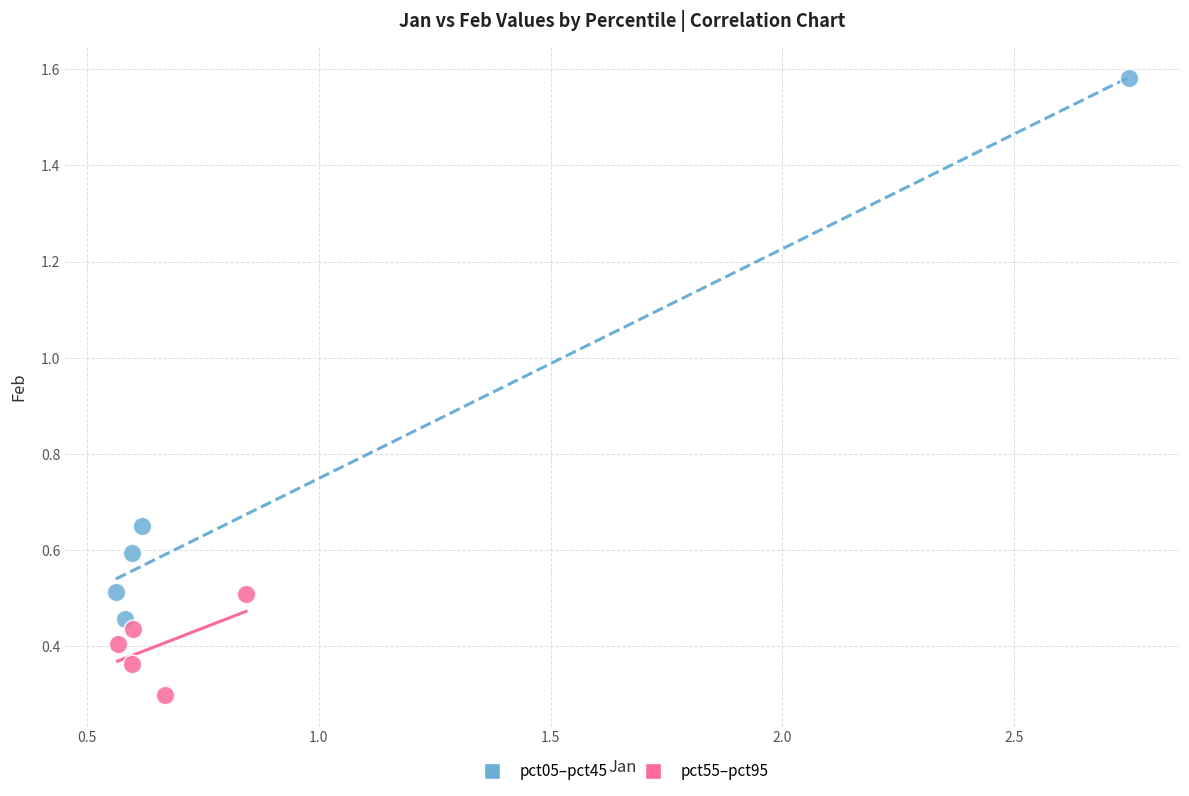

Which series has the widest spread of Y values?

pct05–pct45